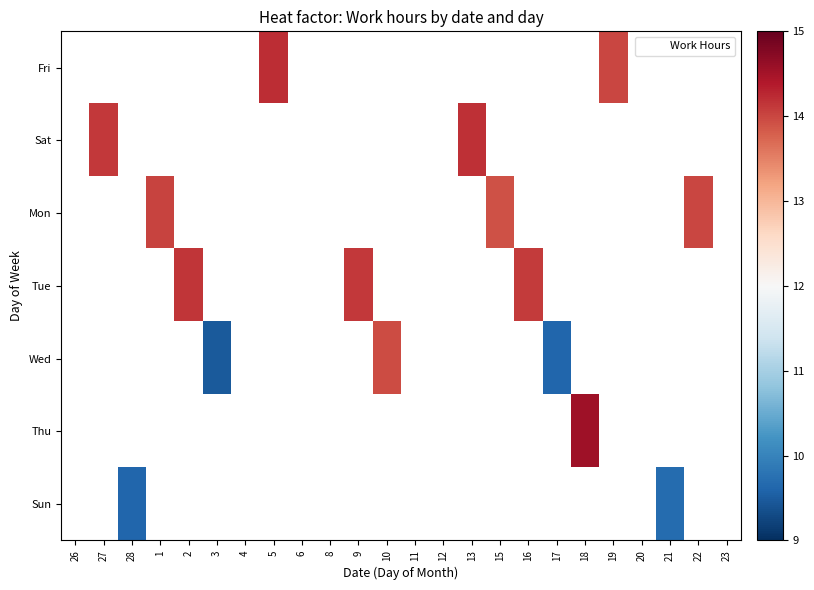

Which label corresponds to the largest value in the chart?

18